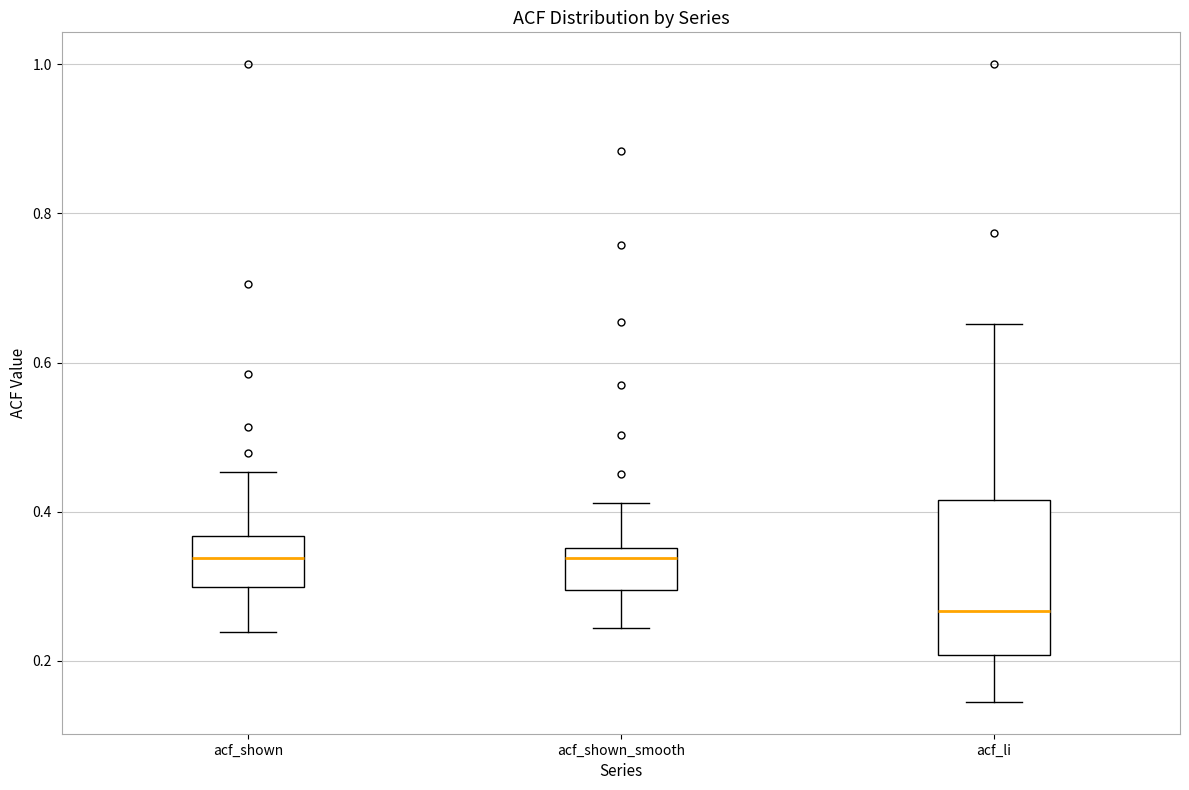

Reading left to right, read every box against the y-axis: the position of its median line, the range the box covers, and the ends of its whiskers. The values are not printed on the chart, so give them approximately, as read against the axis.

acf_shown: median 0.34, box 0.30 to 0.36, whiskers 0.24 to 0.46
acf_shown_smooth: median 0.34, box 0.30 to 0.36, whiskers 0.24 to 0.42
acf_li: median 0.26, box 0.20 to 0.42, whiskers 0.14 to 0.66